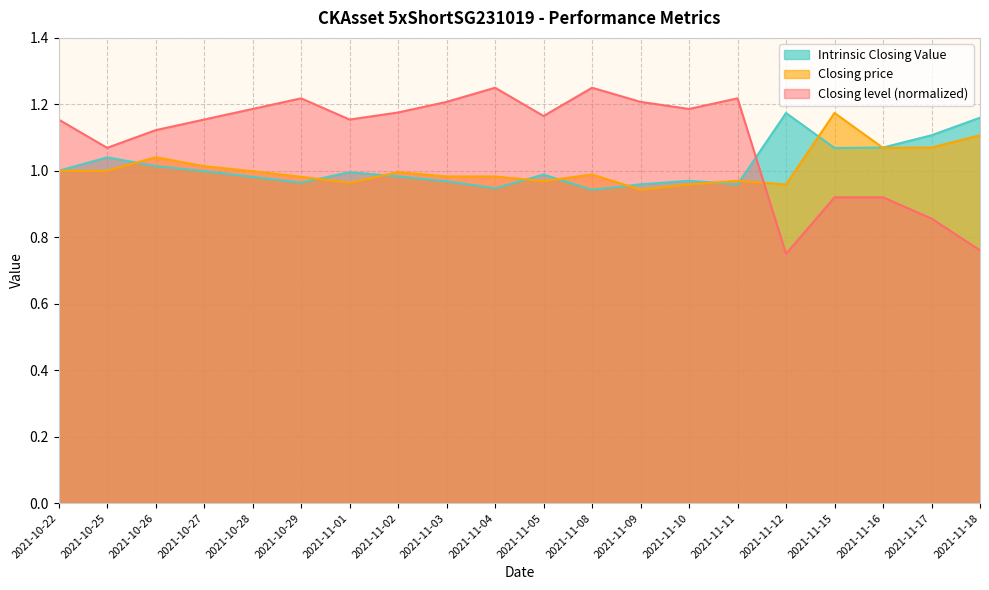

What is the difference between the Closing price values at 2021-10-27 and 2021-11-18?

0.1